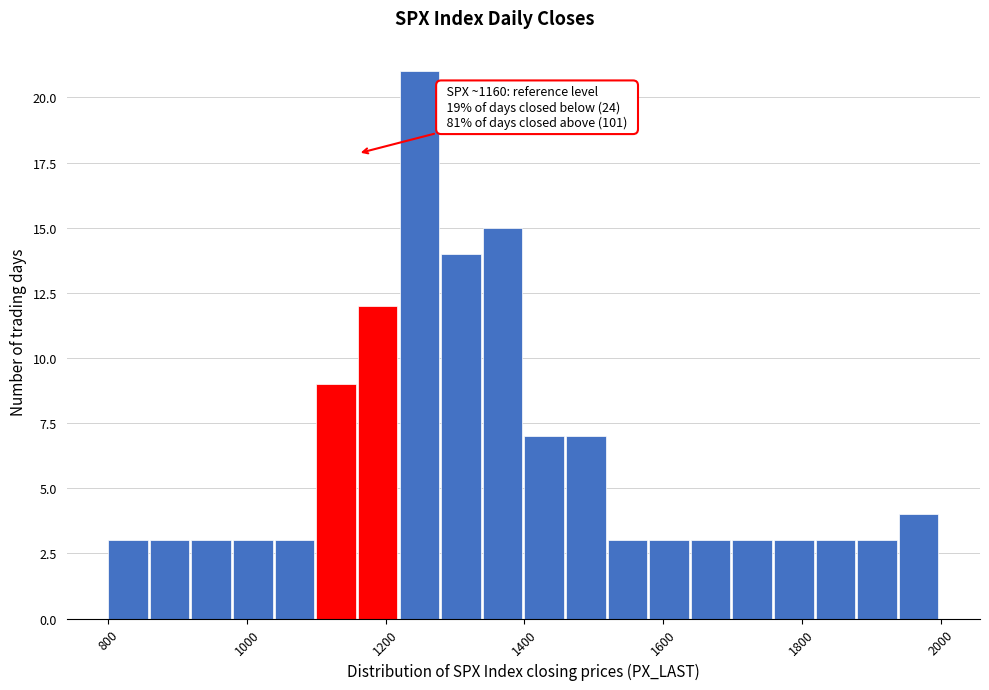

Read against the x-axis, roughly where is the centre of the tallest bar?

1240